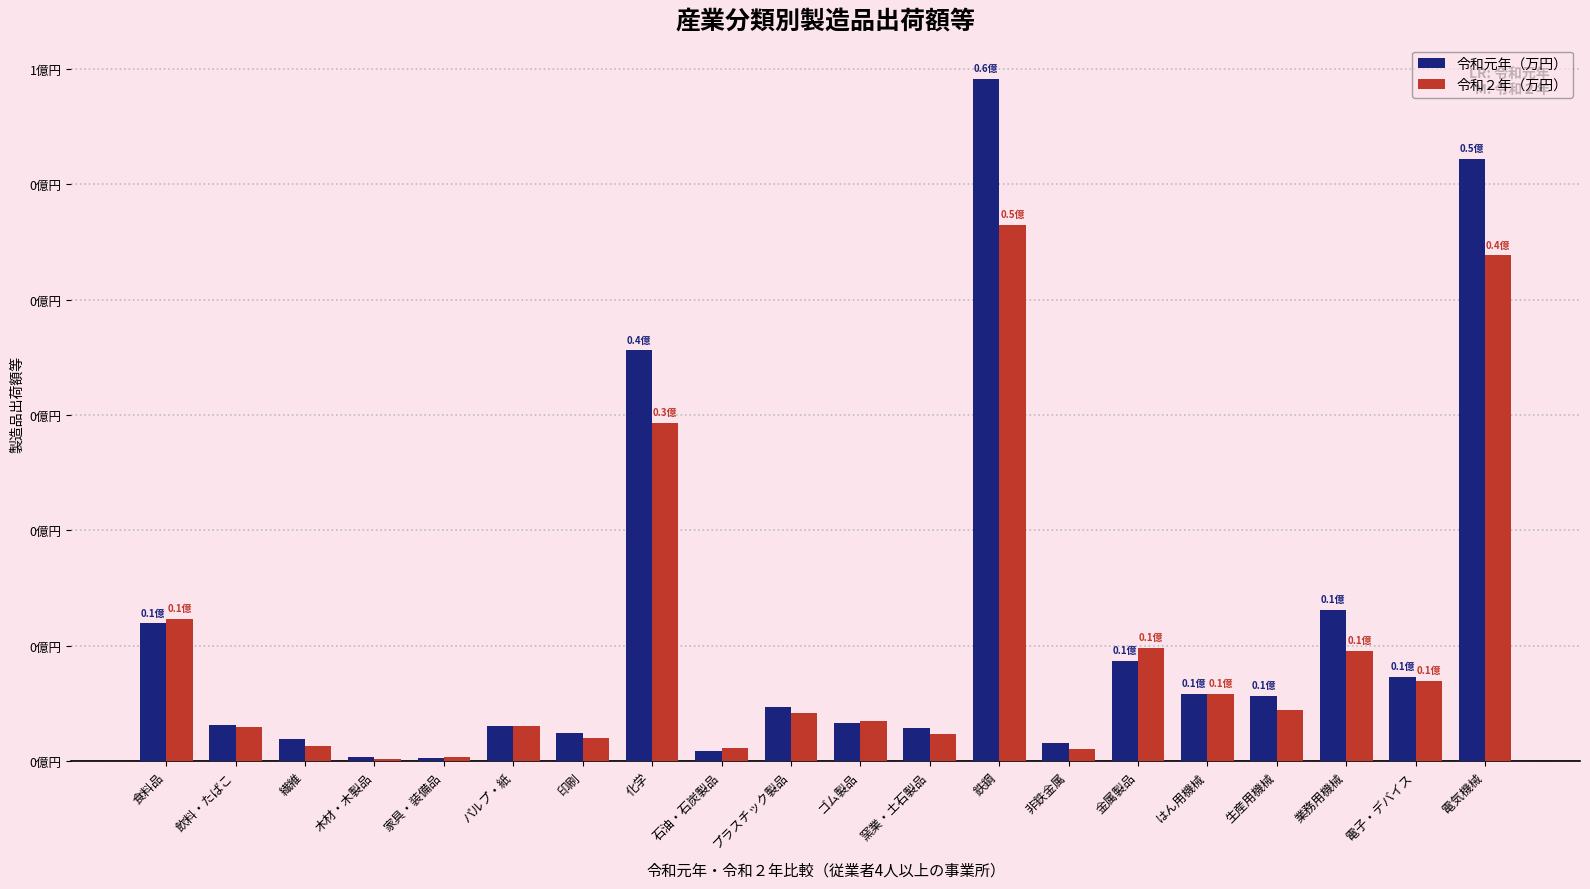

The value of 令和元年（万円） at 非鉄金属 is 356545. True or false?

False